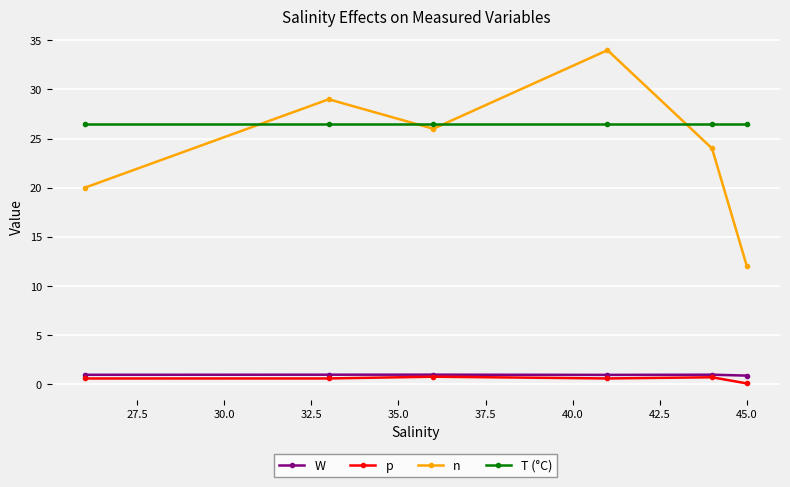

Which series has the largest total across all categories?

T (°C)